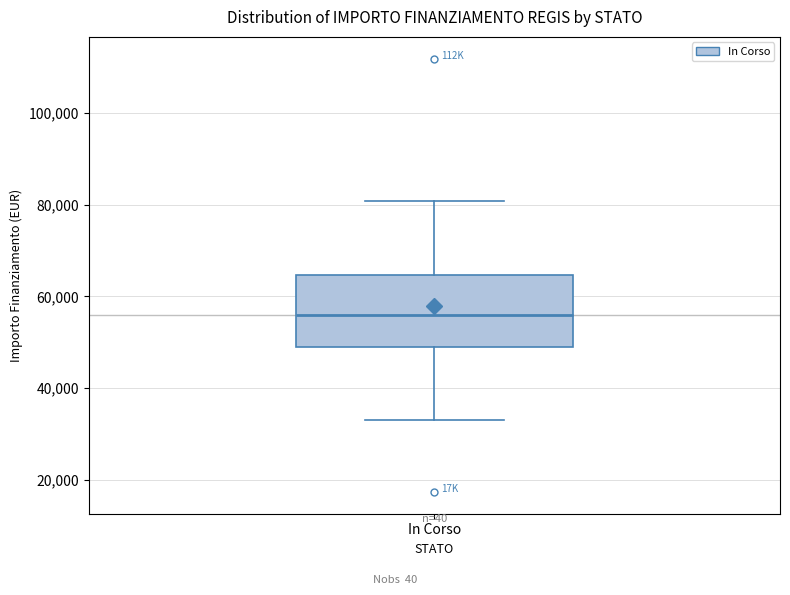

Read this box plot against the y-axis: the position of the median line, the range covered by the box, and the ends of both whiskers. The values are not printed on the chart, so give them approximately, as read against the axis.

median 56000, box 50000 to 64000, whiskers 32000 to 80000